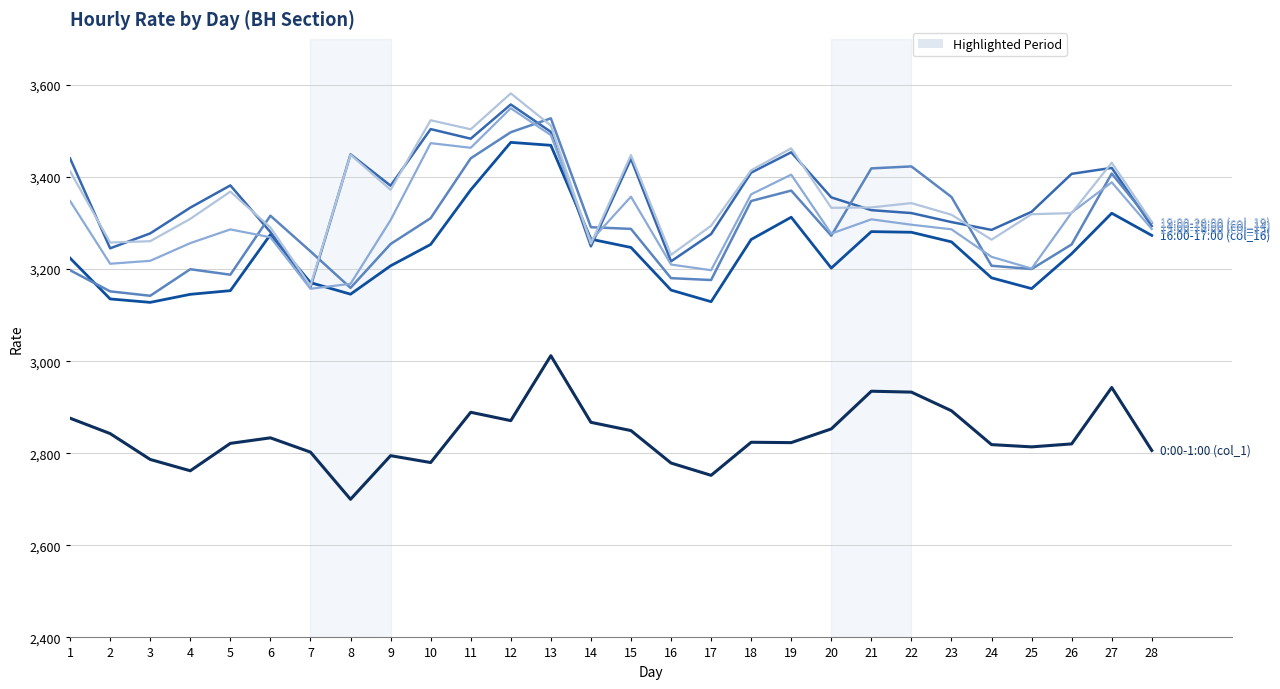

What is the spread (max minus min) of values at 9?

586.4